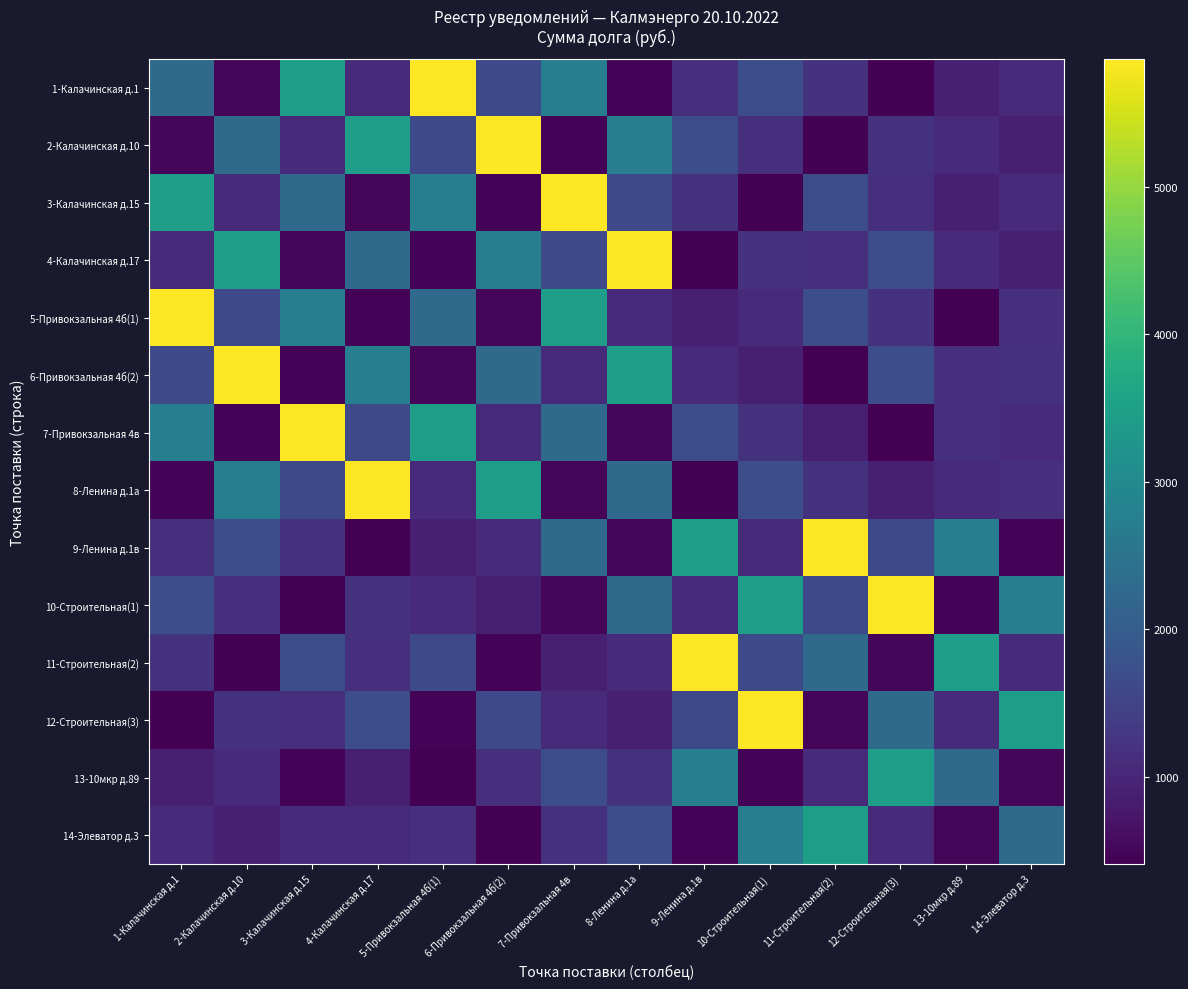

What is the difference between the highest and lowest values at 4-Калачинская д.17?

5451.7